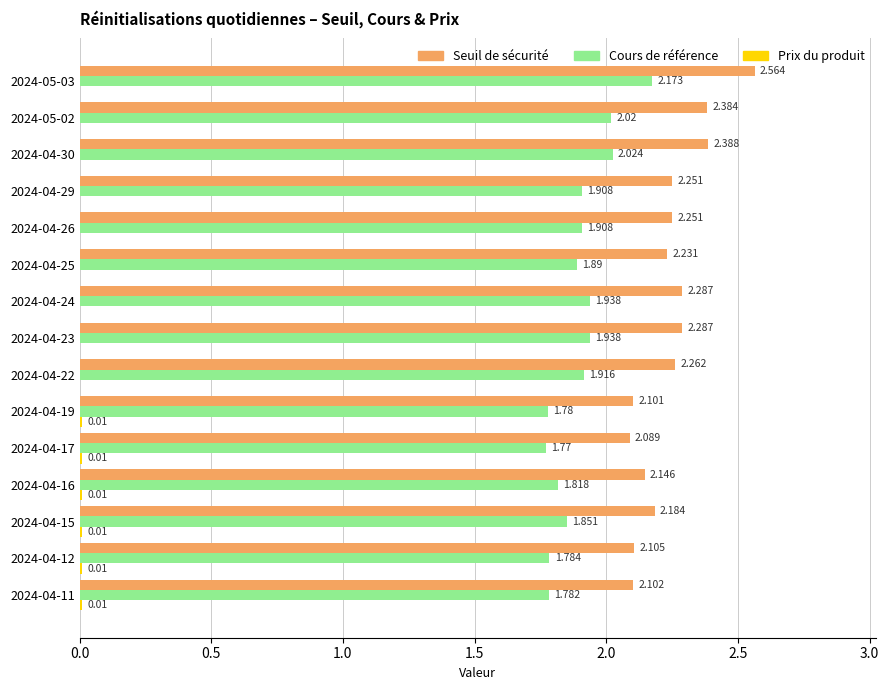

Which series has the largest total across all categories?

Seuil de sécurité